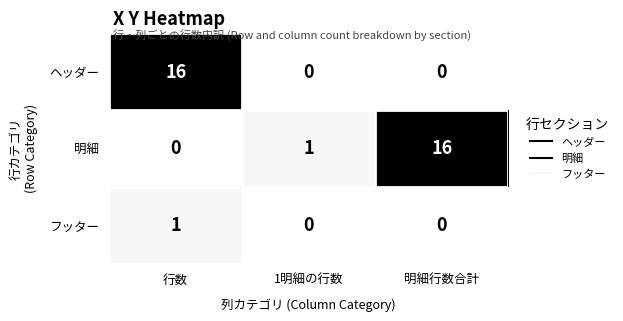

True or false: 明細 has a value of 0 at 1明細の行数.

False